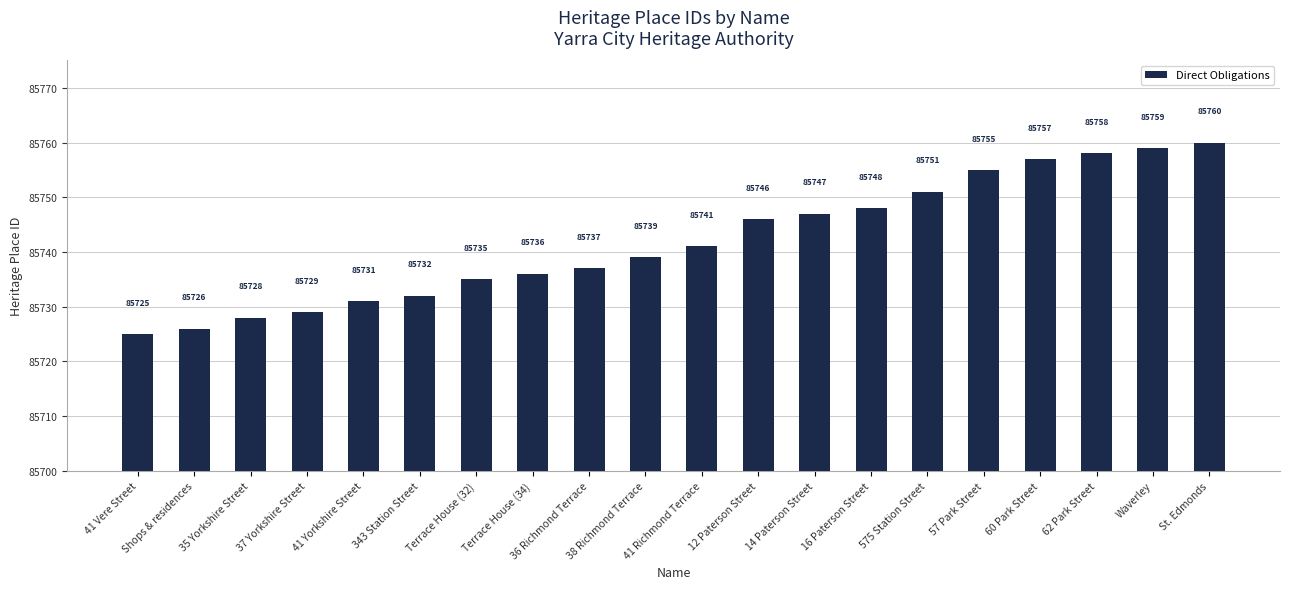

The chart shows a value of 85732 at 343 Station Street. True or false?

True